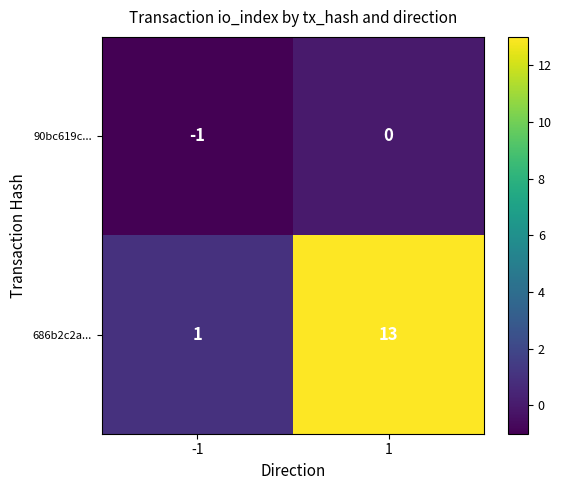

Reading left to right, transcribe all the data shown in this chart.

90bc619c...: -1	0
686b2c2a...: 1	13